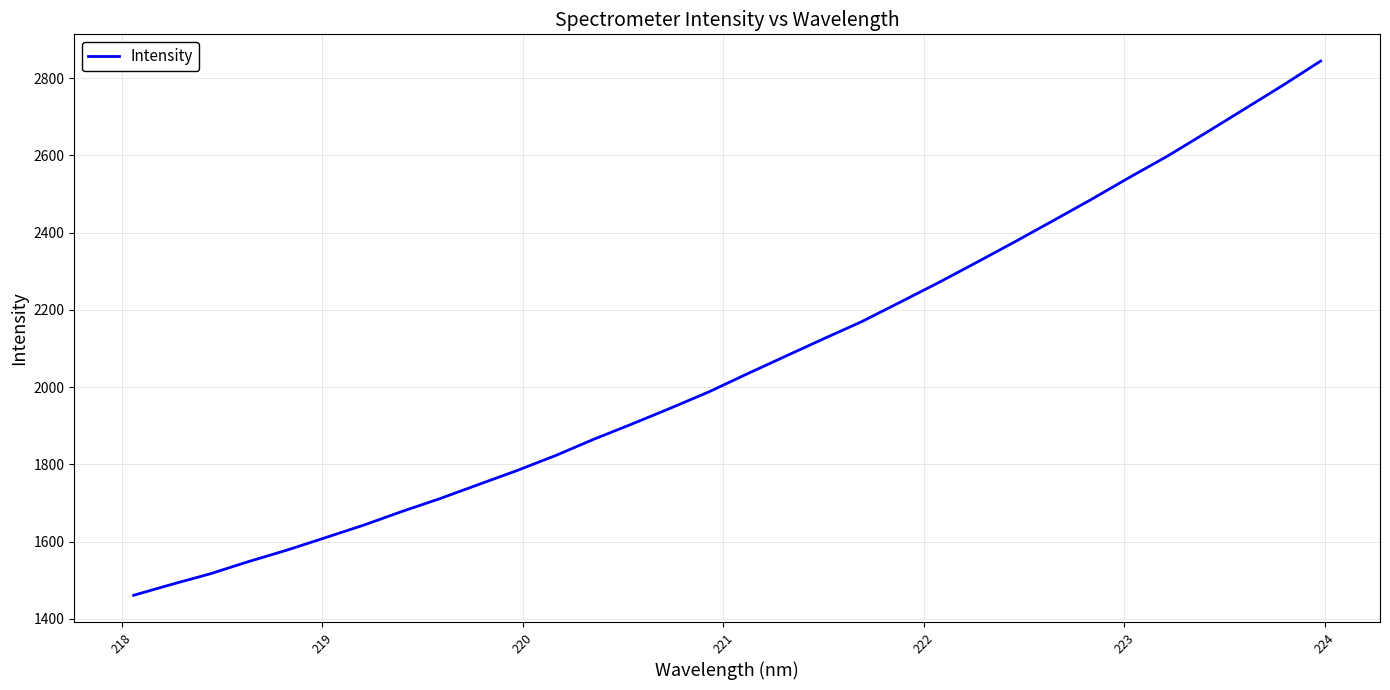

What is the minimum value shown in the chart?

1461.1